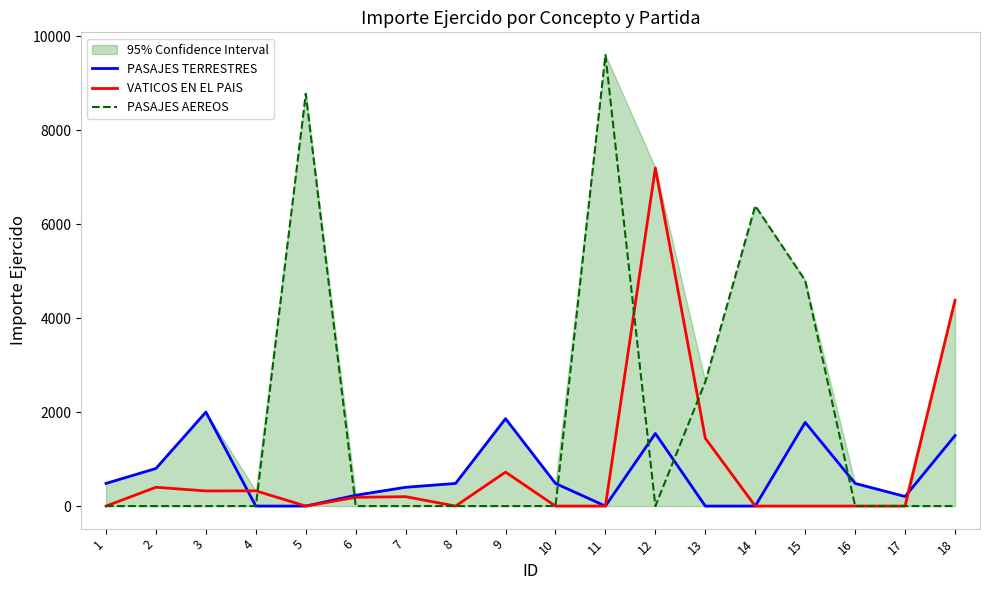

At which category does the chart reach its peak across all series?

11